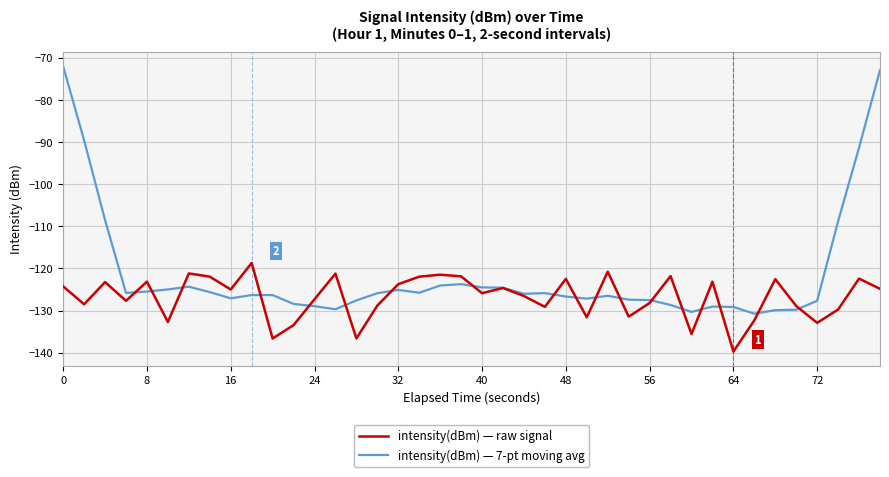

What is the difference between the second highest and minimum values in the intensity(dBm) — 7-pt moving avg series?

57.9